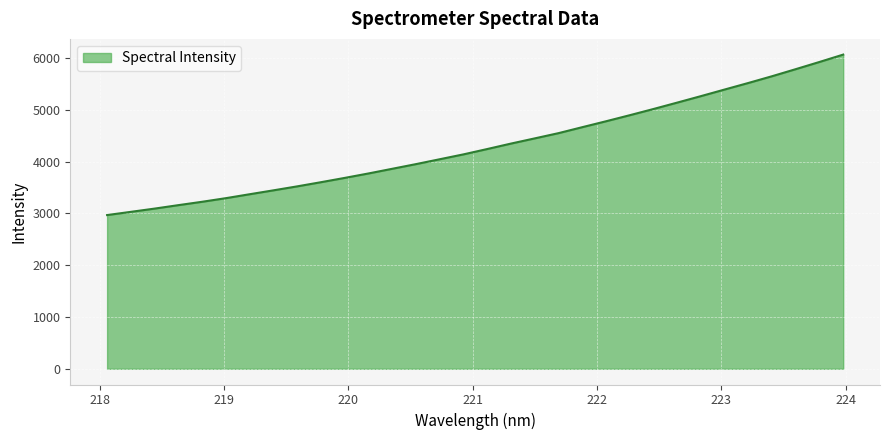

What is the maximum value shown in the chart?

6065.2